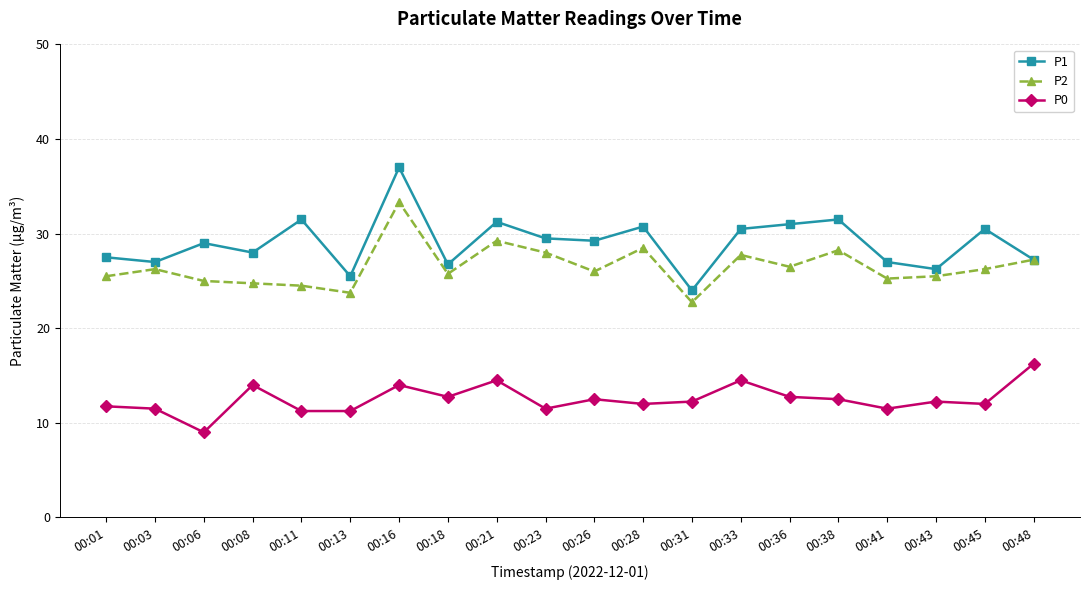

Which category has the lowest value in the P1 series?

00:31